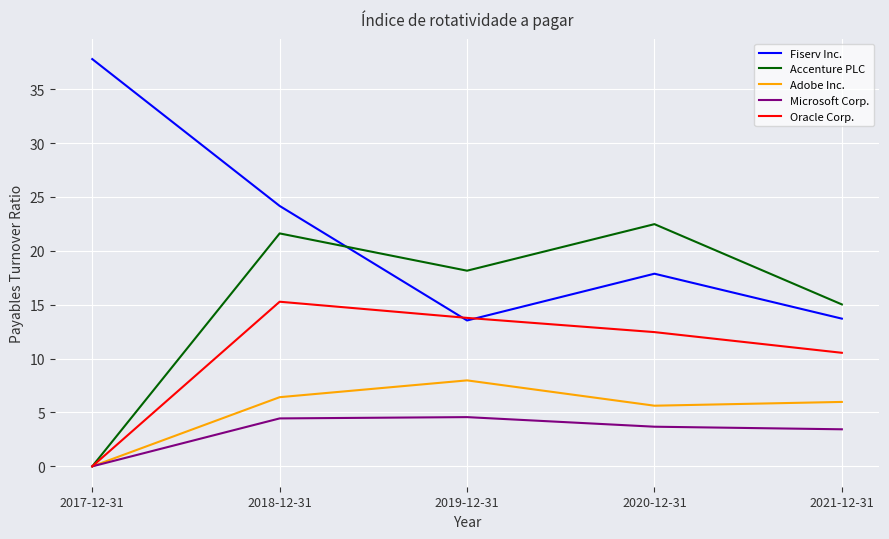

Read the Fiserv Inc. value at 2017-12-31.

37.8